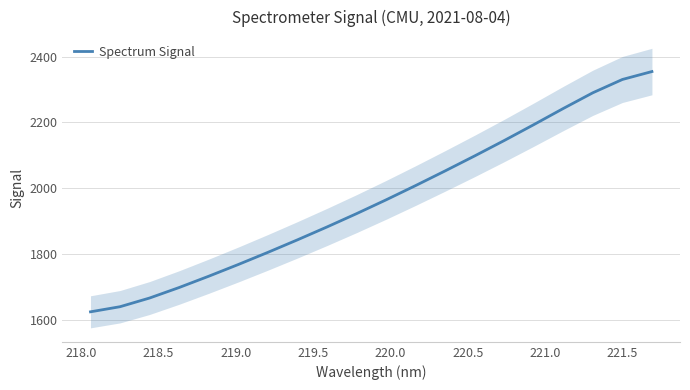

Reading left to right, extract all data points from this chart.

1624.3	1639.9	1666.3	1698.2	1732.5	1768.1	1805.0	1843.0	1882.2	1922.6	1964.6	2008.0	2052.6	2098.2	2144.9	2193.1	2242.3	2290.0	2330.4	2354.5